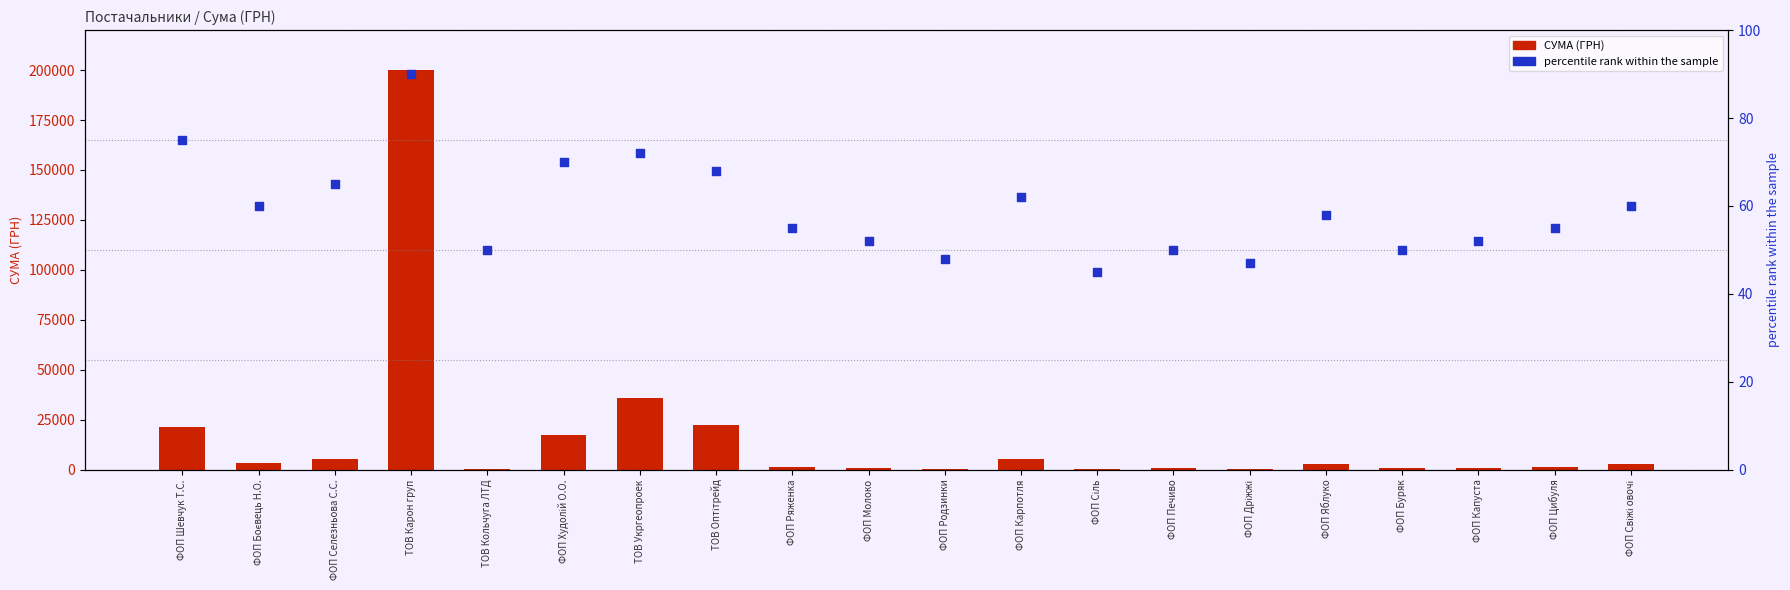

Which series has the largest total across all categories?

СУМА (ГРН)